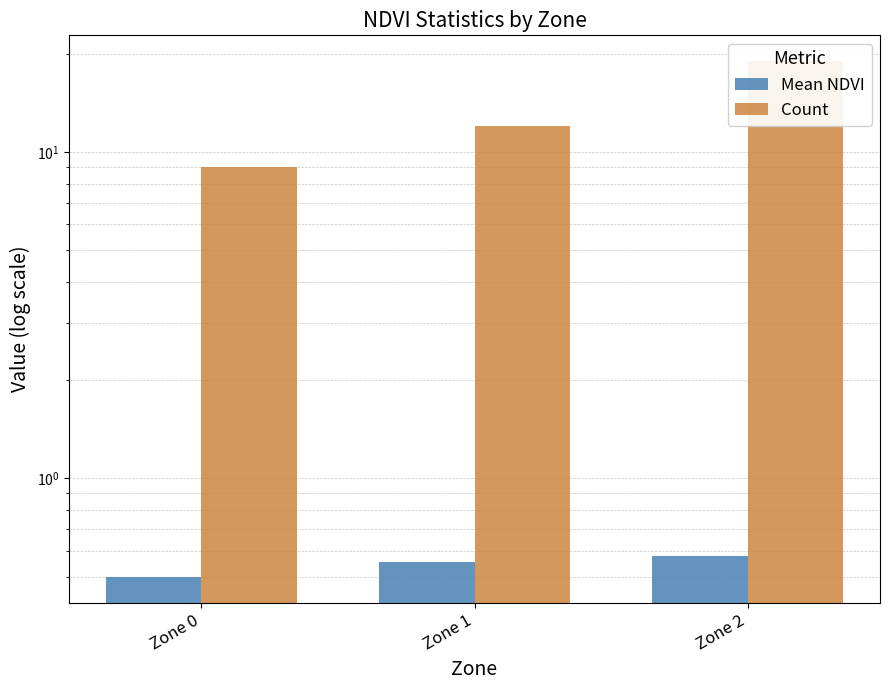

What is the difference between the maximum and minimum values in the Mean NDVI series?

0.1